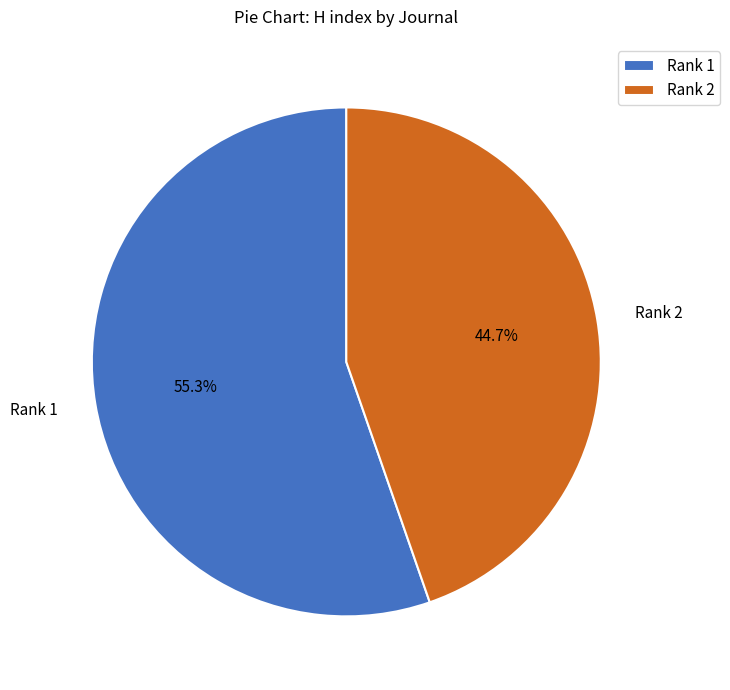

What is the majority slice?

Rank 1